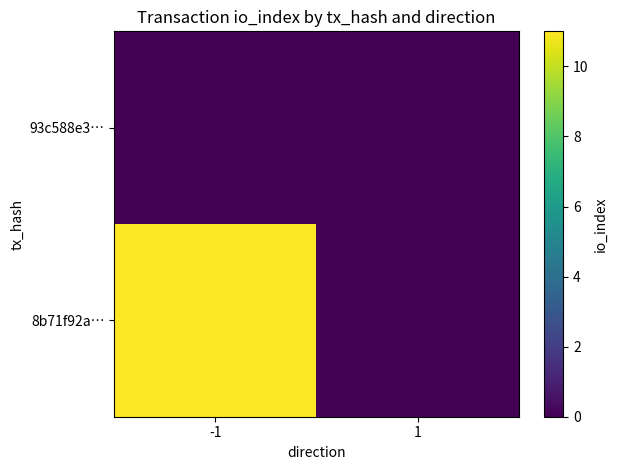

Reading right to left, list all the values displayed in this chart.

93c588e3…: 1=0	-1=0
8b71f92a…: 1=0	-1=11